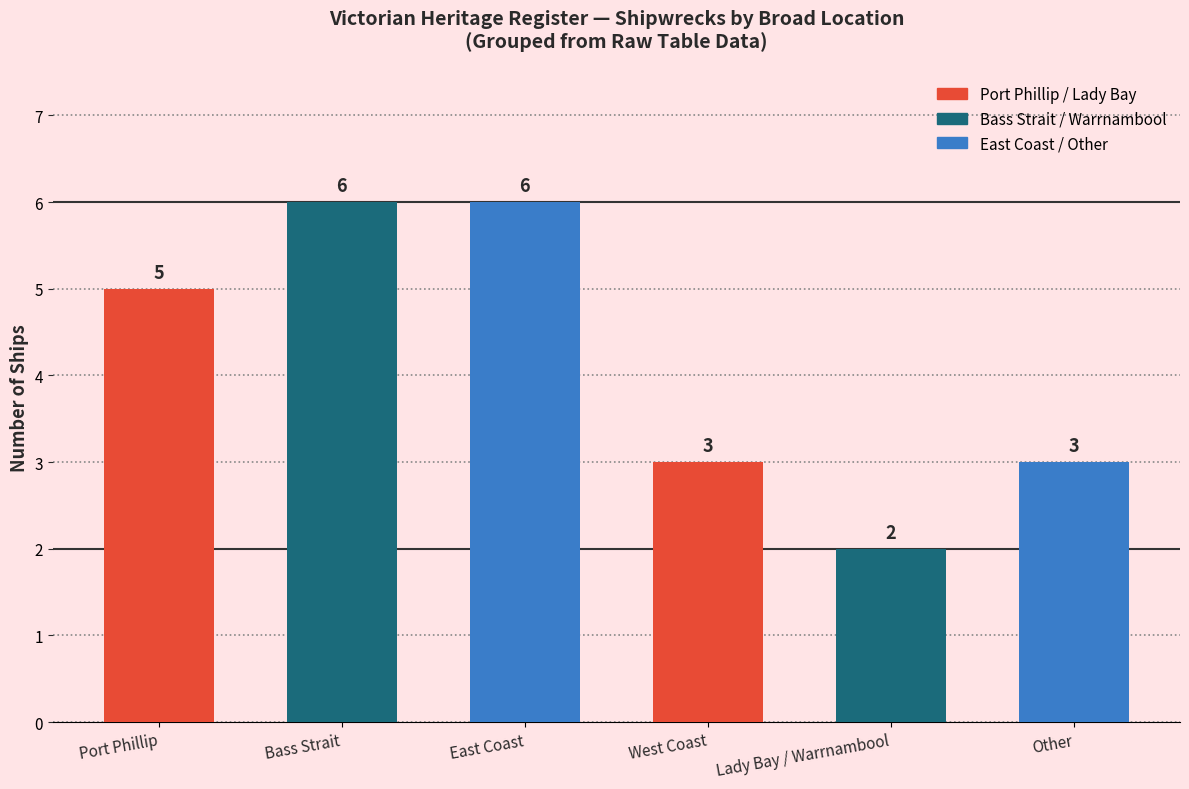

What is the maximum value shown in the chart?

6